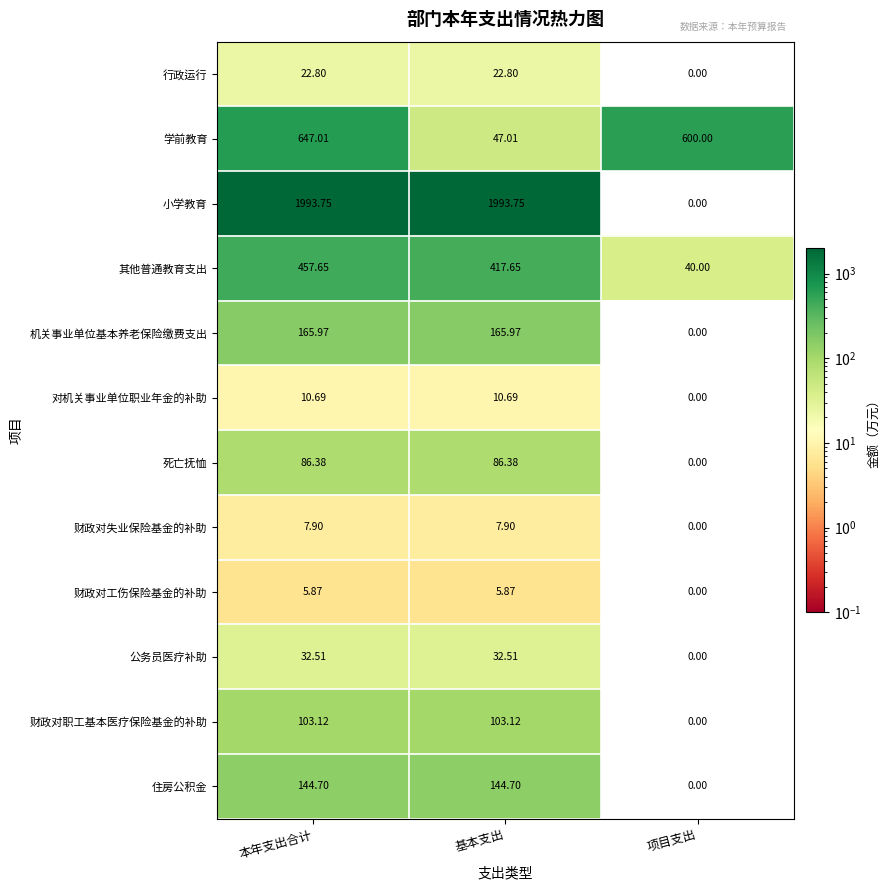

Which category has the lowest value across all series?

项目支出